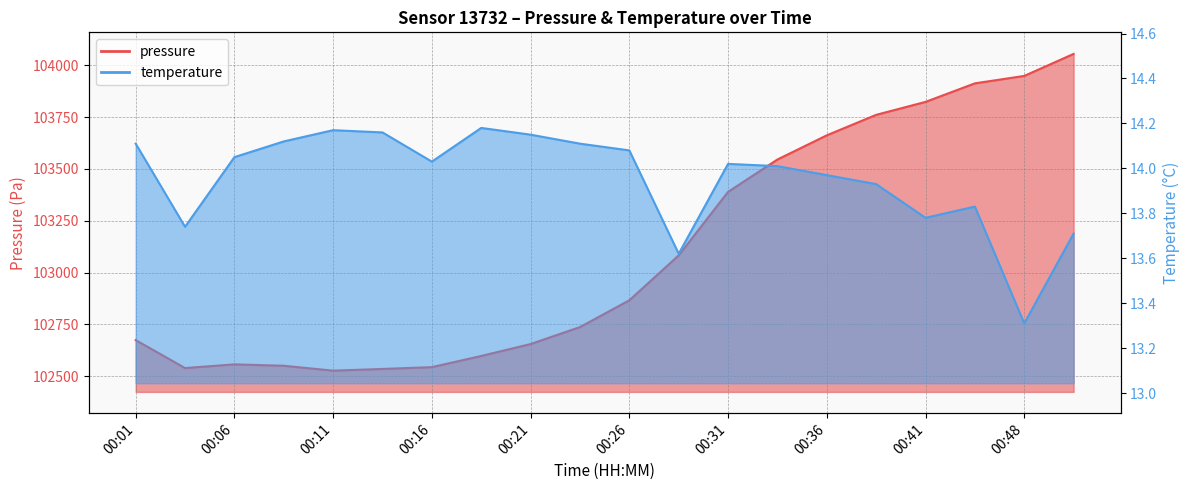

Reading right to left, transcribe all the data shown in this chart.

pressure: 00:51=104055.1	00:48=103948.9	00:43=103913.1	00:41=103823.6	00:38=103761.2	00:36=103662.4	00:33=103545.8	00:31=103389.7	00:28=103083.3	00:26=102866.8	00:23=102737.5	00:21=102655.8	00:18=102598.2	00:16=102544.4	00:14=102535.6	00:11=102527.4	00:09=102551.0	00:06=102557.8	00:04=102539.8	00:01=102674.8
temperature: 00:51=13.7	00:48=13.3	00:43=13.8	00:41=13.8	00:38=13.9	00:36=14.0	00:33=14.0	00:31=14.0	00:28=13.6	00:26=14.1	00:23=14.1	00:21=14.2	00:18=14.2	00:16=14.0	00:14=14.2	00:11=14.2	00:09=14.1	00:06=14.1	00:04=13.7	00:01=14.1